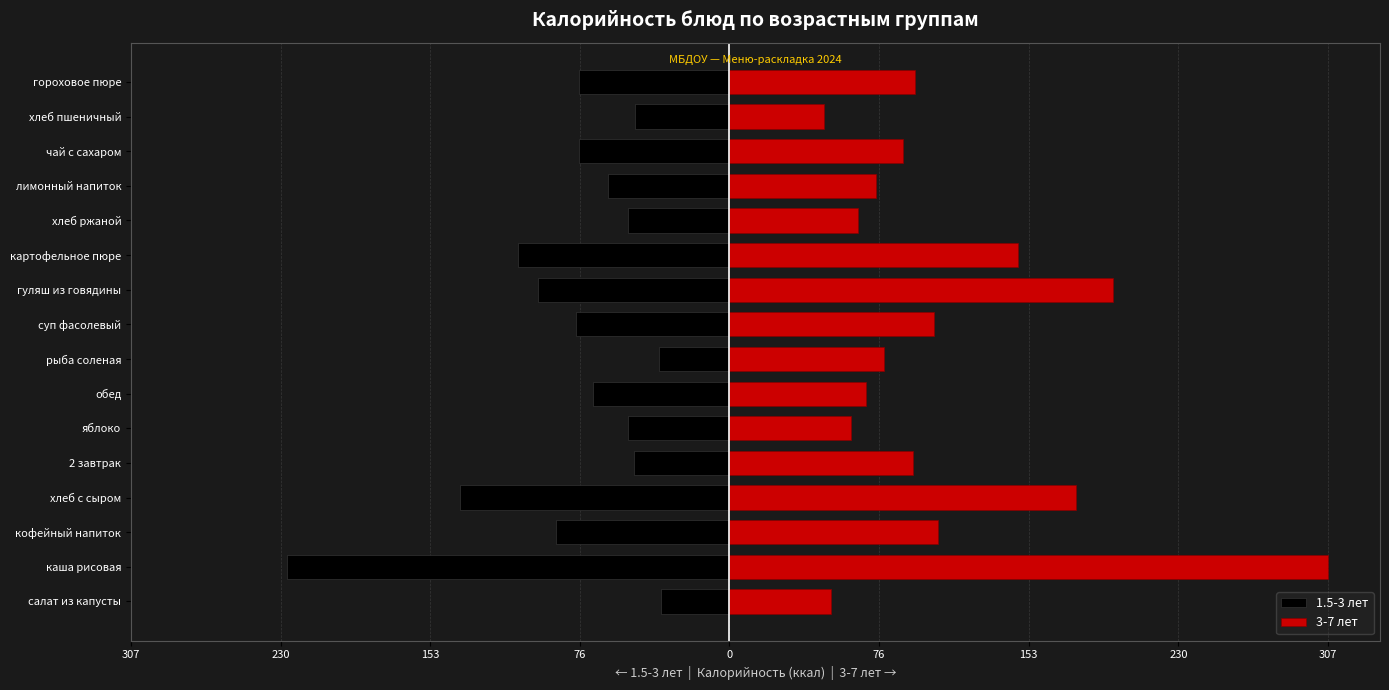

Are the bars grouped side by side (vs. stacked)?

Yes